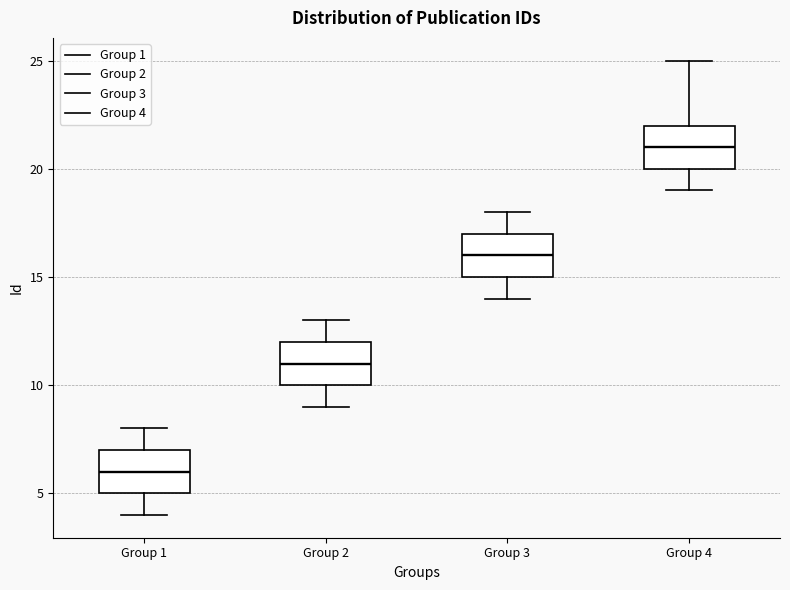

Reading left to right, read every box against the y-axis: the position of its median line, the range the box covers, and the ends of its whiskers. The values are not printed on the chart, so give them approximately, as read against the axis.

Group 1: median 6, box 5 to 7, whiskers 4 to 8
Group 2: median 11, box 10 to 12, whiskers 9 to 13
Group 3: median 16, box 15 to 17, whiskers 14 to 18
Group 4: median 21, box 20 to 22, whiskers 19 to 25